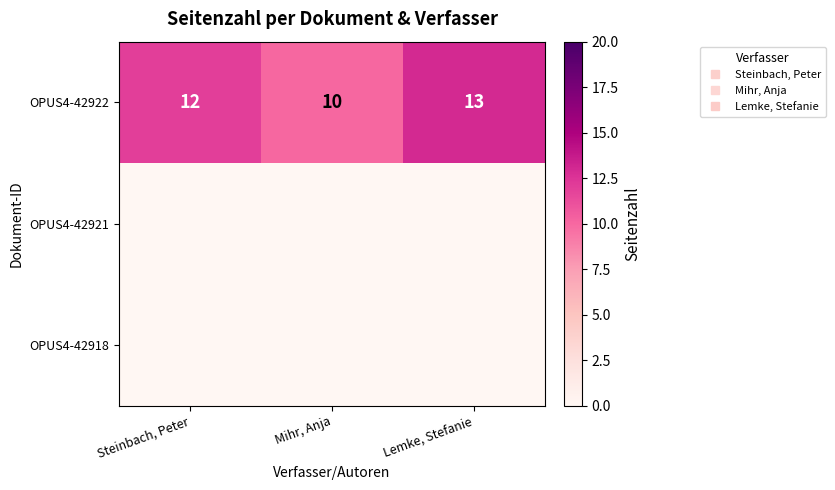

What is the spread (max minus min) of values at Lemke, Stefanie?

13